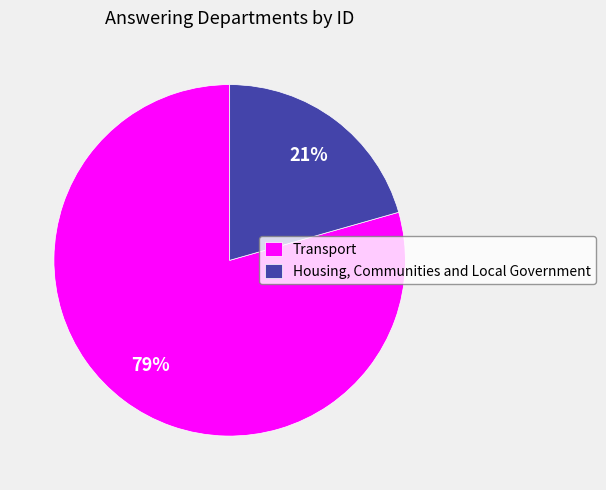

Approximately how many times larger is the value at Housing, Communities and Local Government compared to Transport?

0.3